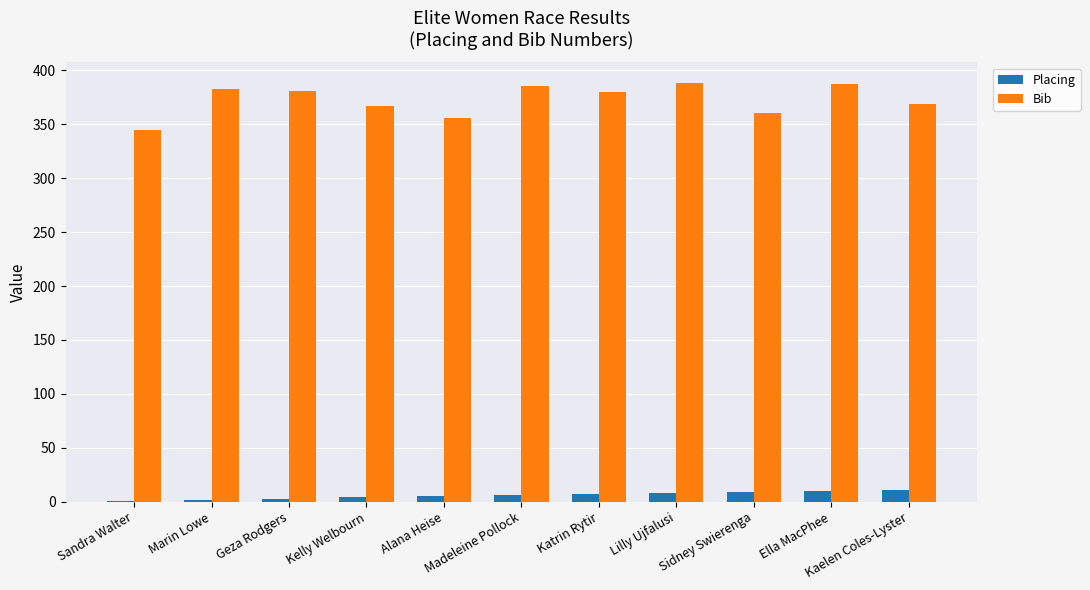

What is the maximum value for Bib?

388